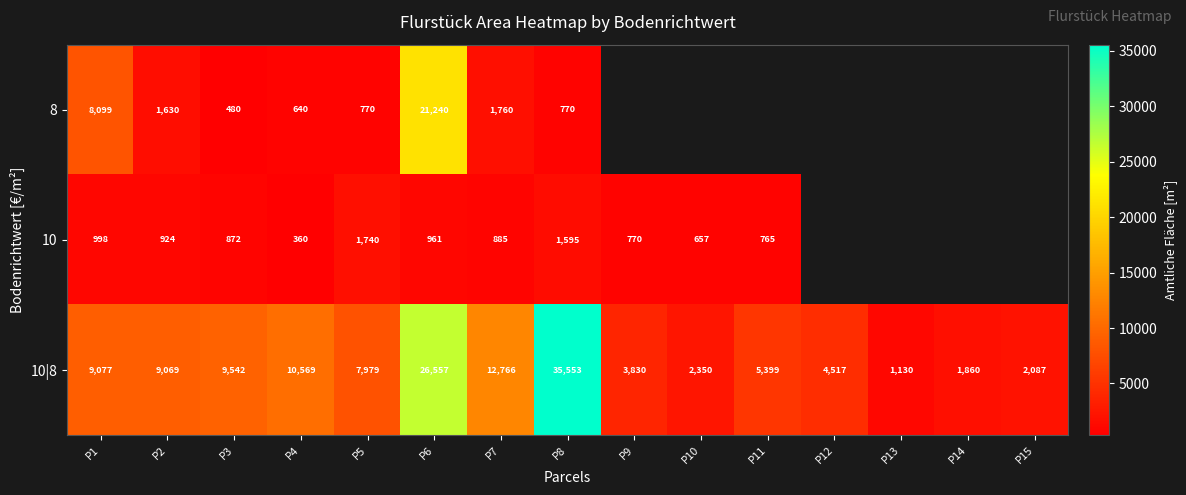

Rank the series at P6 from lowest to highest value.

10, 8, 10|8